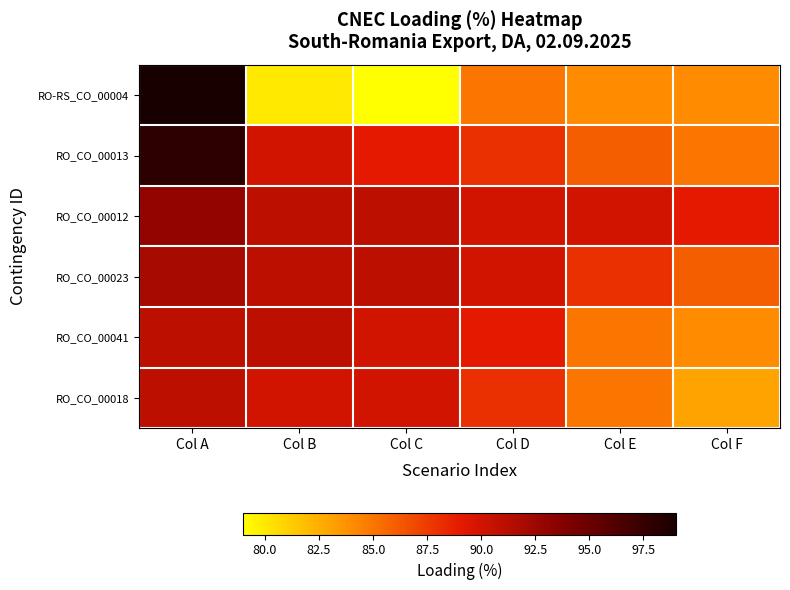

What is the maximum value shown in the chart?

99